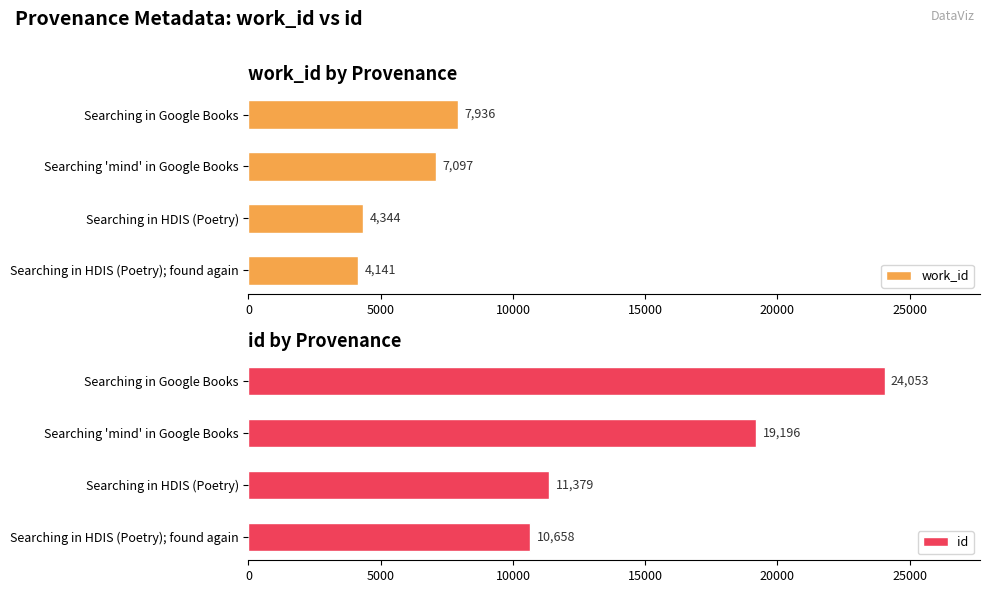

What is the minimum value for work_id?

4141